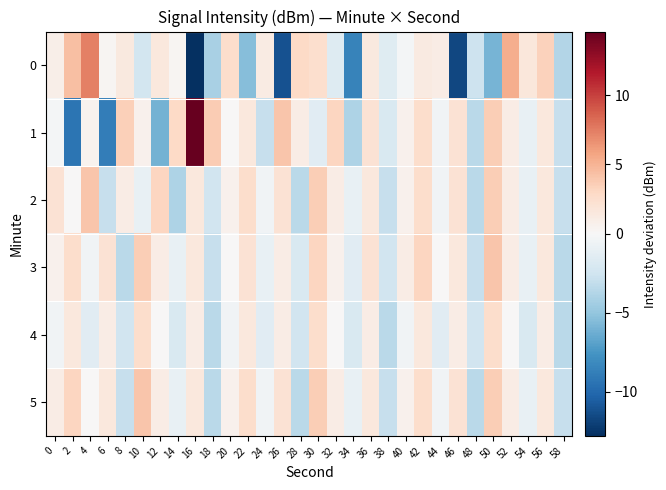

At which category does the chart reach its minimum across all series?

16